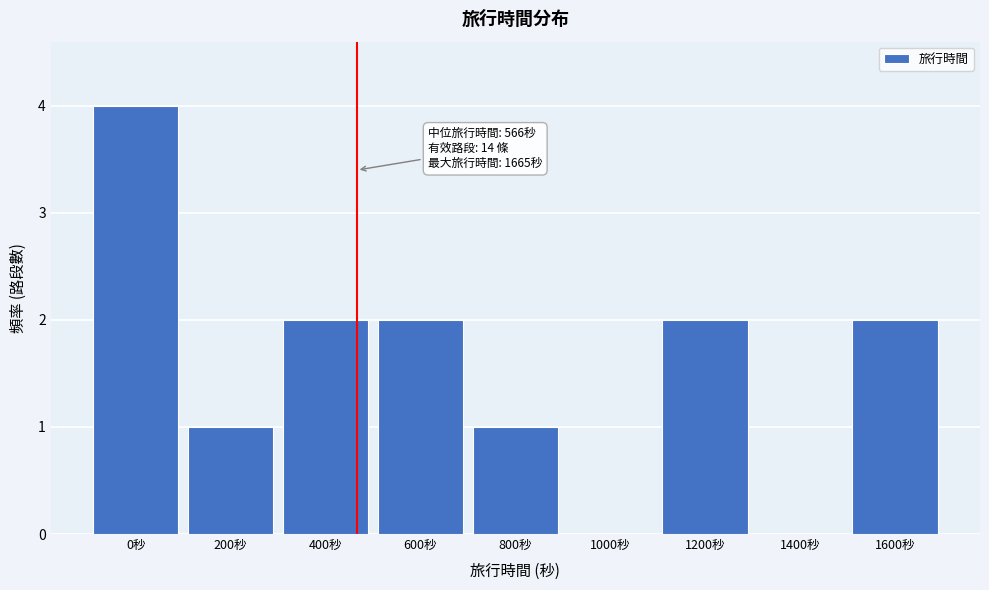

Reading left to right, what are all the values shown in this chart?

0秒=4	200秒=1	400秒=2	600秒=2	800秒=1	1000秒=0	1200秒=2	1400秒=0	1600秒=2